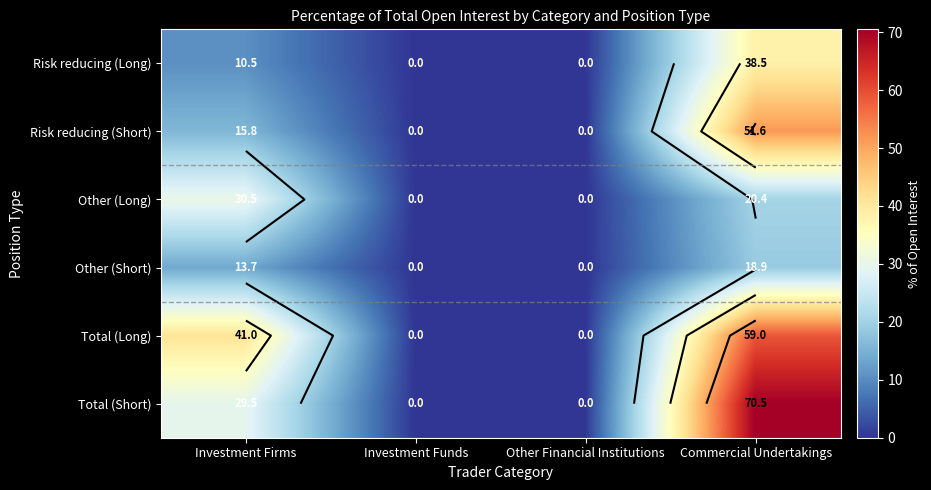

How many values in Risk reducing (Short) are above zero?

2